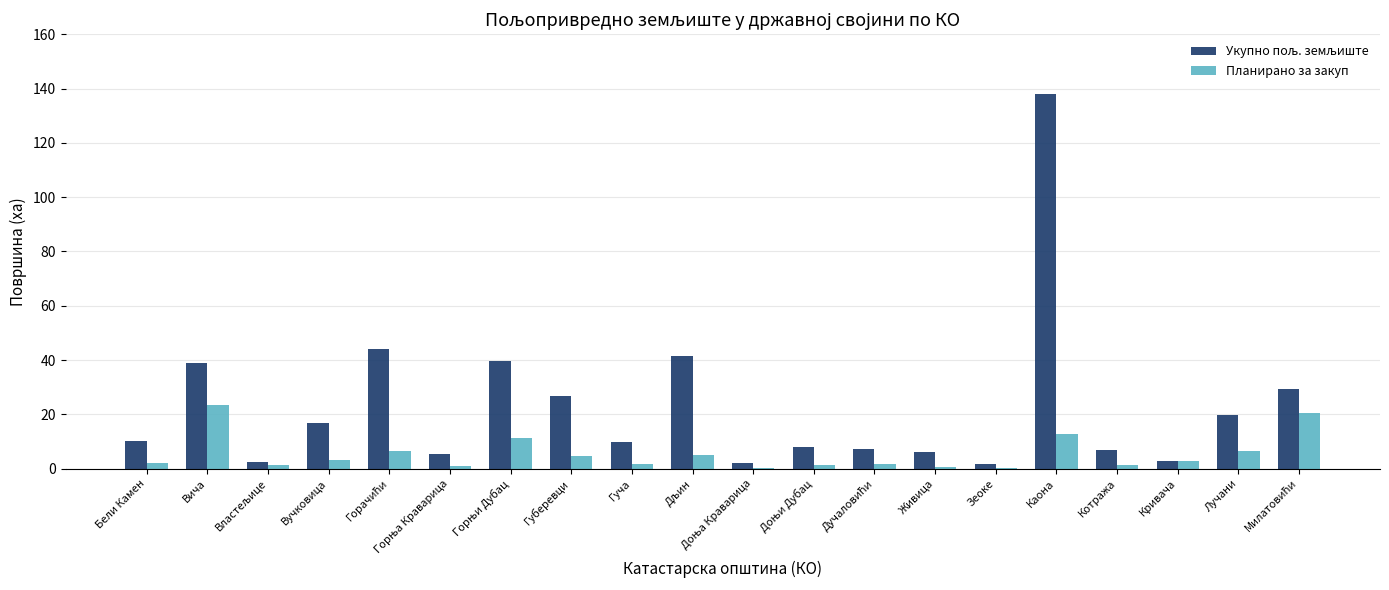

True or false: Планирано за закуп has a value of 0.3 at Зеоке.

True